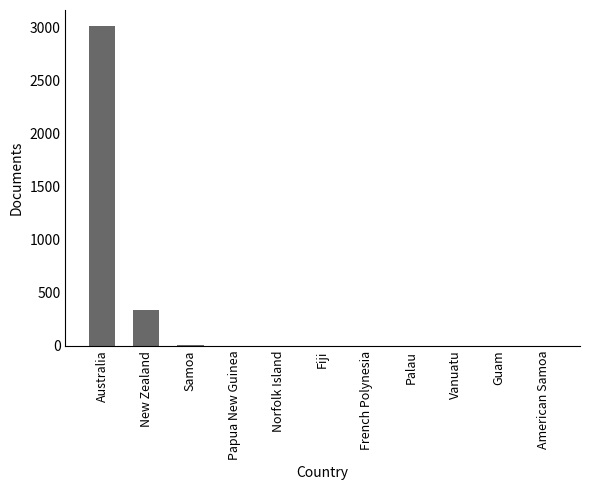

What is the greatest value displayed?

3013